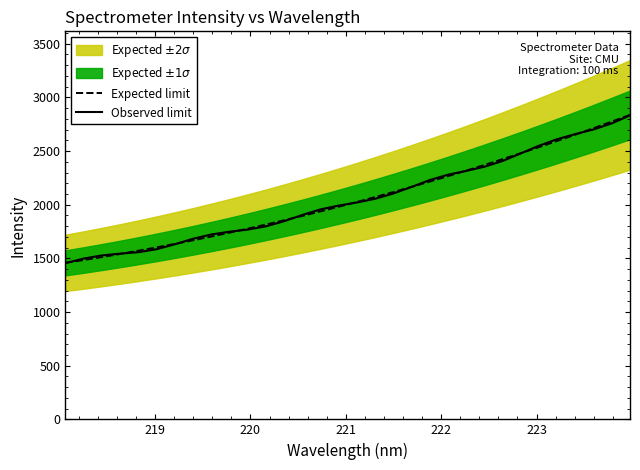

How many categories are shown in the chart?

32